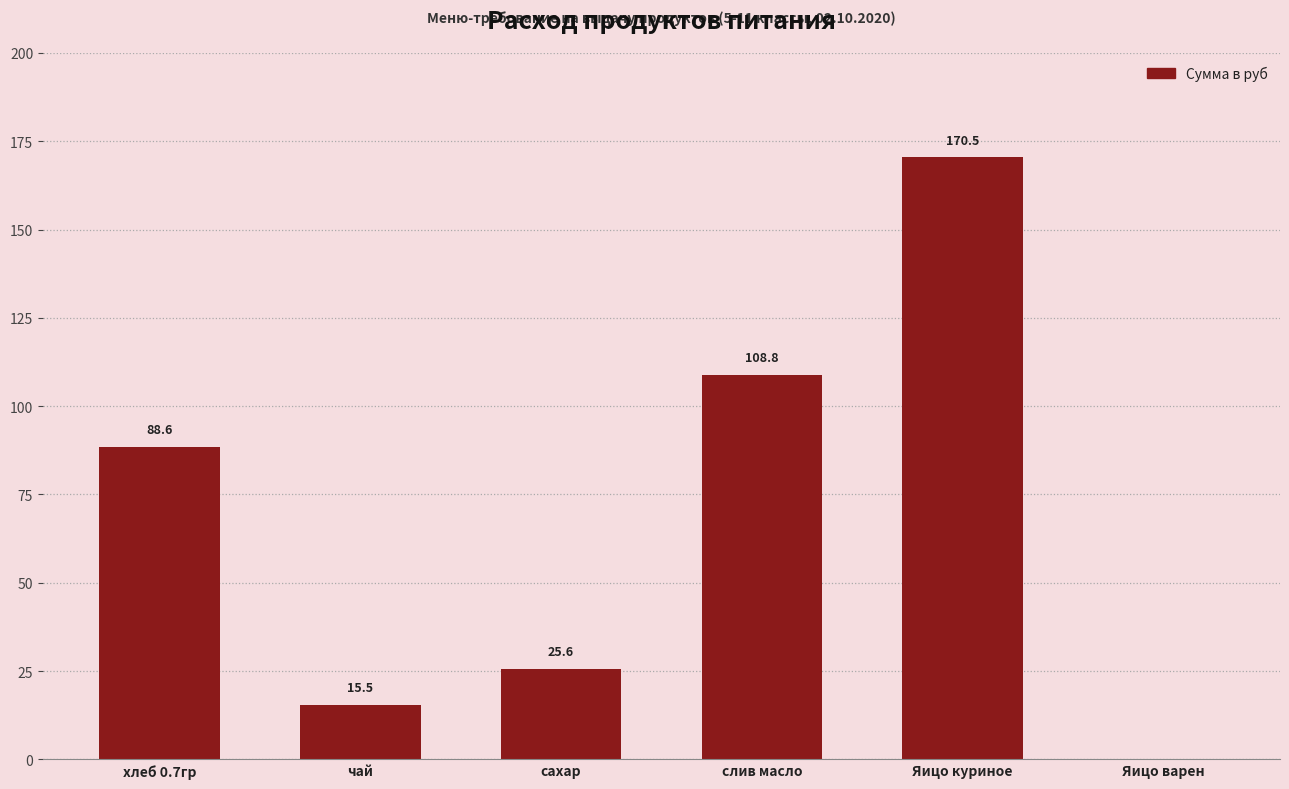

What is the sum of all values?

409.0